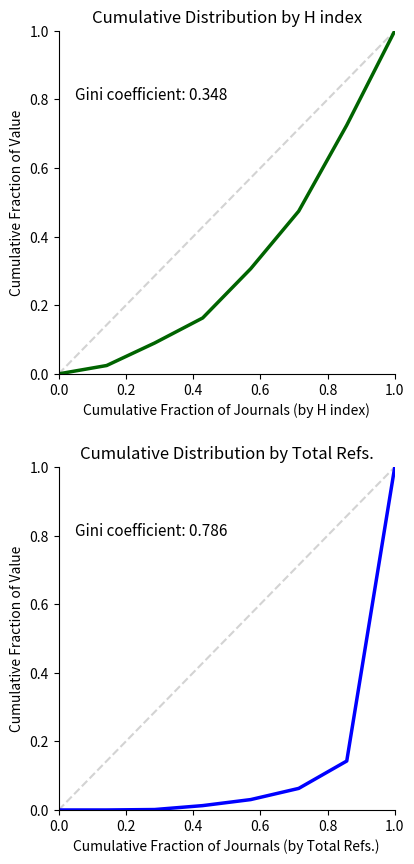

What are all the series names shown in the legend?

H index, Total Refs.